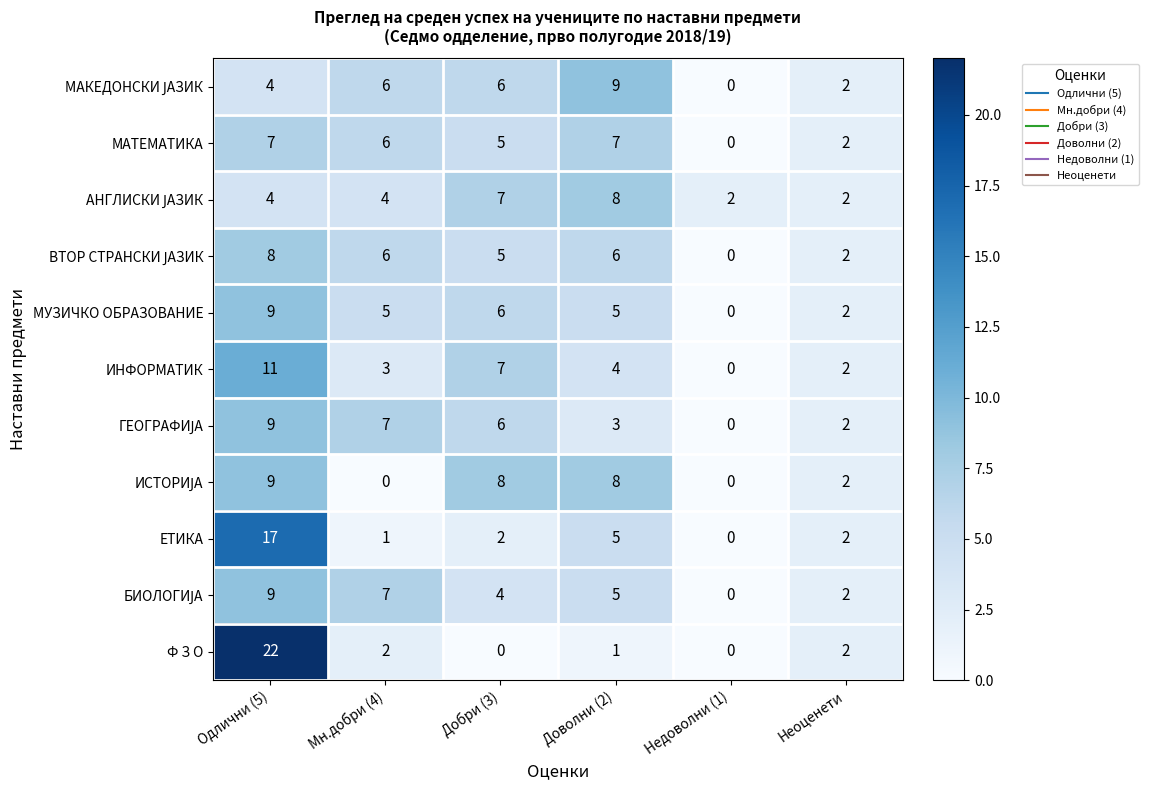

Which series has the largest range (max minus min)?

Ф З О